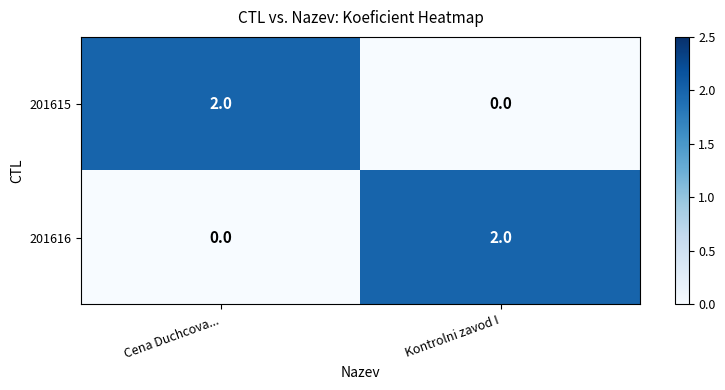

Which category has the lowest value in the 201615 series?

Kontrolni zavod I